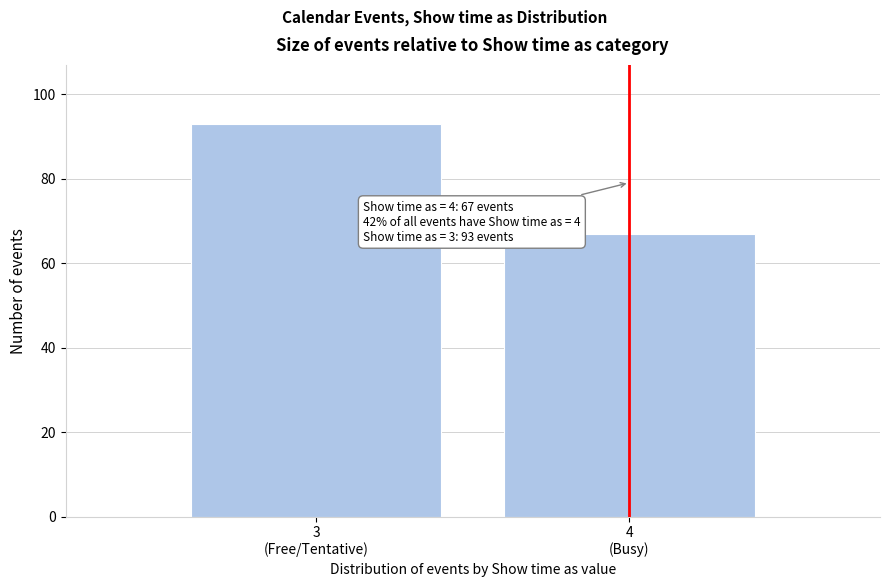

Reading left to right, what are all the values shown in this chart?

93	67